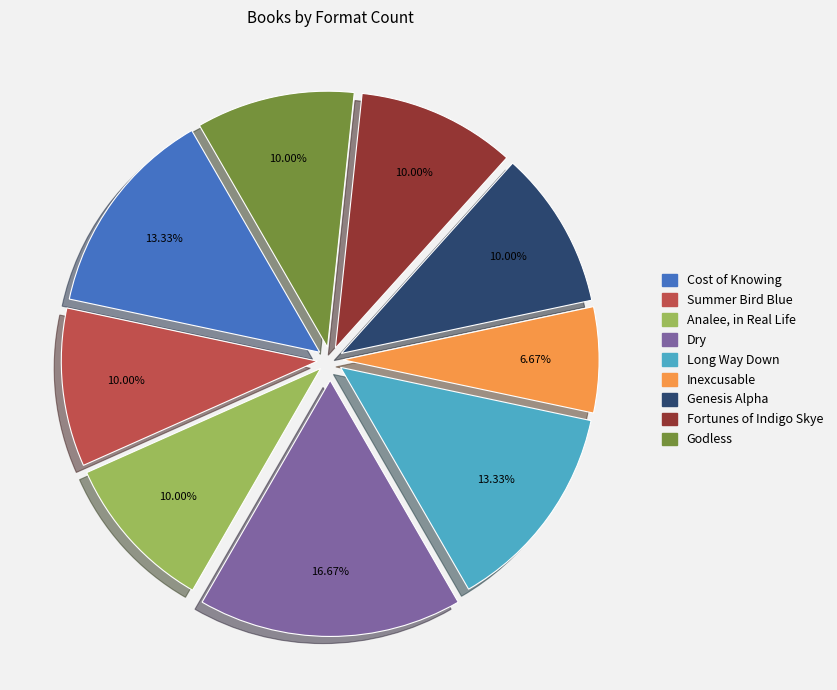

Do Analee, in Real Life and Genesis Alpha together represent more than half of the pie?

No